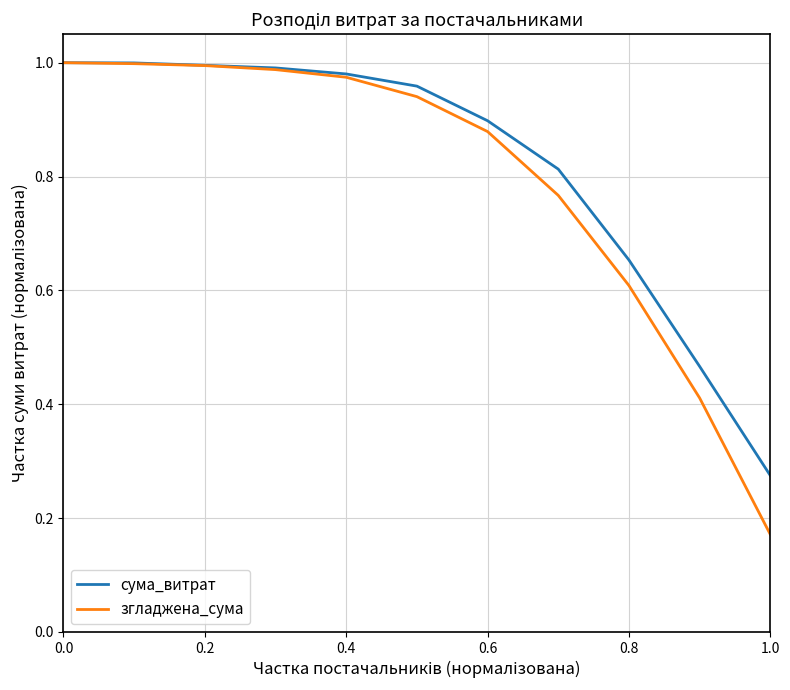

Which series has the widest spread of values?

згладжена_сума